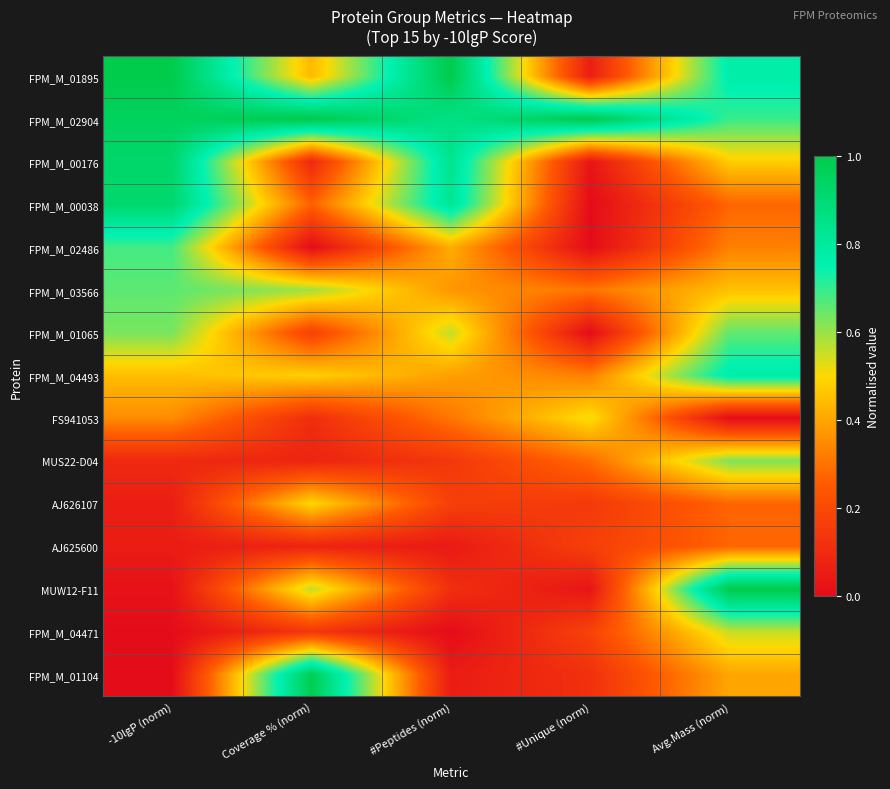

Reading left to right, list all the values displayed in this chart.

FPM_M_01895: -10lgP (norm)=1.0	Coverage % (norm)=0.4	#Peptides (norm)=1.0	#Unique (norm)=0.1	Avg.Mass (norm)=0.8
FPM_M_02904: -10lgP (norm)=1.0	Coverage % (norm)=1.0	#Peptides (norm)=0.9	#Unique (norm)=1.0	Avg.Mass (norm)=0.7
FPM_M_00176: -10lgP (norm)=0.9	Coverage % (norm)=0.1	#Peptides (norm)=0.8	#Unique (norm)=0.0	Avg.Mass (norm)=0.5
FPM_M_00038: -10lgP (norm)=0.9	Coverage % (norm)=0.3	#Peptides (norm)=0.8	#Unique (norm)=0.0	Avg.Mass (norm)=0.3
FPM_M_02486: -10lgP (norm)=0.7	Coverage % (norm)=0.0	#Peptides (norm)=0.4	#Unique (norm)=0.0	Avg.Mass (norm)=0.3
FPM_M_03566: -10lgP (norm)=0.7	Coverage % (norm)=0.6	#Peptides (norm)=0.4	#Unique (norm)=0.3	Avg.Mass (norm)=0.5
FPM_M_01065: -10lgP (norm)=0.6	Coverage % (norm)=0.2	#Peptides (norm)=0.6	#Unique (norm)=0.0	Avg.Mass (norm)=0.7
FPM_M_04493: -10lgP (norm)=0.4	Coverage % (norm)=0.5	#Peptides (norm)=0.4	#Unique (norm)=0.3	Avg.Mass (norm)=0.8
FS941053: -10lgP (norm)=0.4	Coverage % (norm)=0.1	#Peptides (norm)=0.3	#Unique (norm)=0.5	Avg.Mass (norm)=0.0
MUS22-D04: -10lgP (norm)=0.1	Coverage % (norm)=0.1	#Peptides (norm)=0.1	#Unique (norm)=0.3	Avg.Mass (norm)=0.6
AJ626107: -10lgP (norm)=0.1	Coverage % (norm)=0.5	#Peptides (norm)=0.2	#Unique (norm)=0.1	Avg.Mass (norm)=0.3
AJ625600: -10lgP (norm)=0.1	Coverage % (norm)=0.1	#Peptides (norm)=0.0	#Unique (norm)=0.2	Avg.Mass (norm)=0.3
MUW12-F11: -10lgP (norm)=0.0	Coverage % (norm)=0.6	#Peptides (norm)=0.1	#Unique (norm)=0.0	Avg.Mass (norm)=1.0
FPM_M_04471: -10lgP (norm)=0.0	Coverage % (norm)=0.1	#Peptides (norm)=0.0	#Unique (norm)=0.2	Avg.Mass (norm)=0.6
FPM_M_01104: -10lgP (norm)=0.0	Coverage % (norm)=1.0	#Peptides (norm)=0.1	#Unique (norm)=0.1	Avg.Mass (norm)=0.4